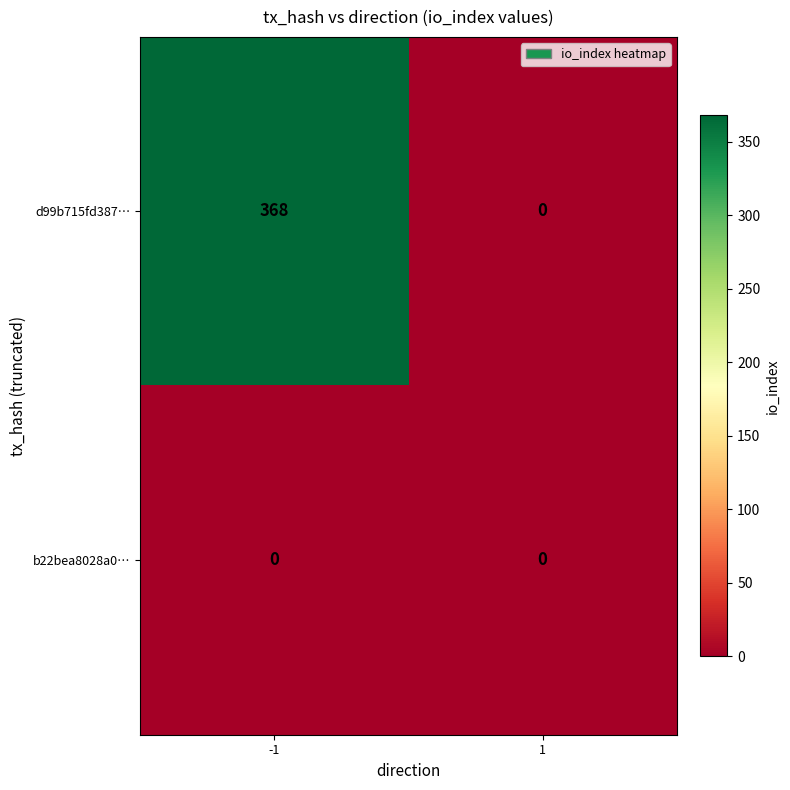

Rank the series by their average value, from highest to lowest.

d99b715fd387…, b22bea8028a0…